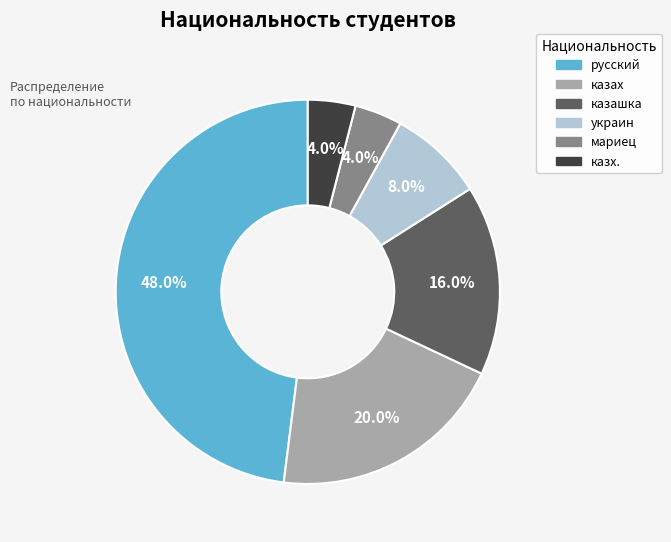

The казах slice represents 20% of the pie. True or false?

True